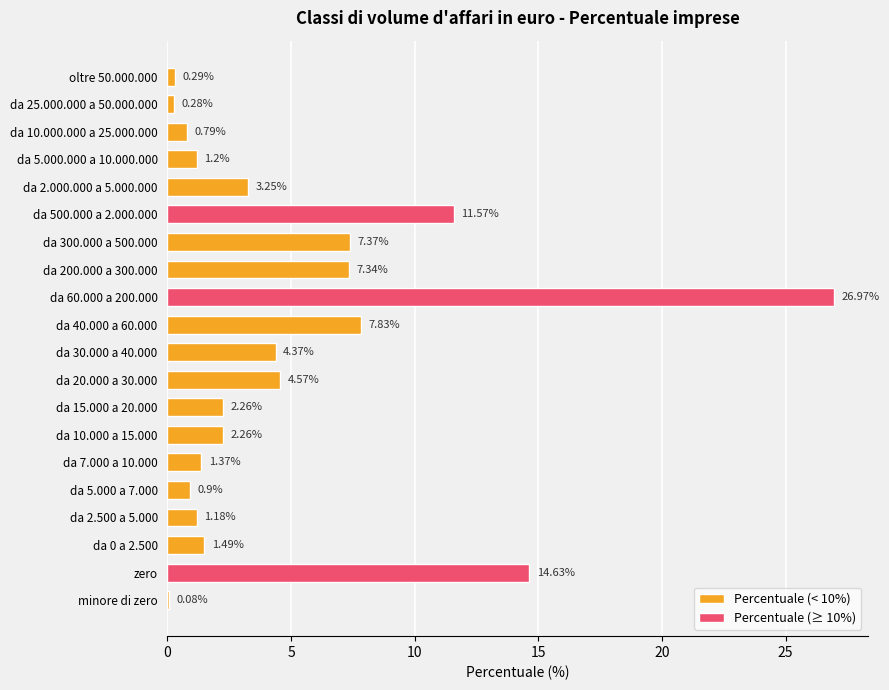

What value does the data have at oltre 50.000.000?

0.3